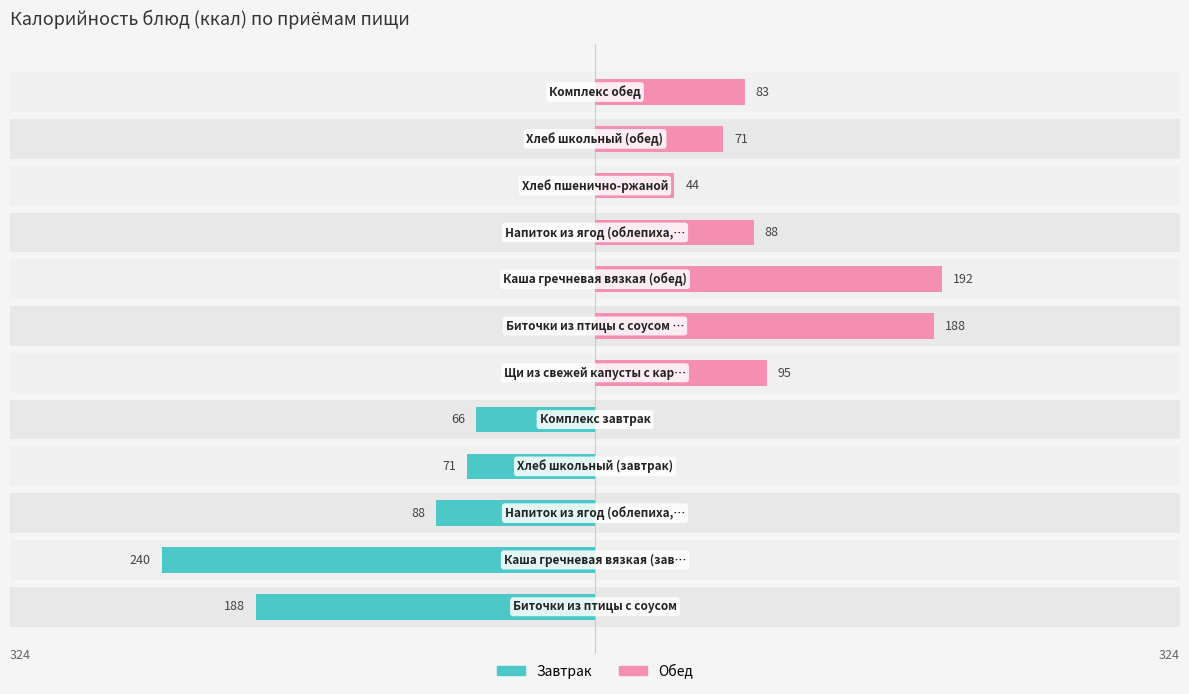

How many data points in Завтрак are above 0?

5